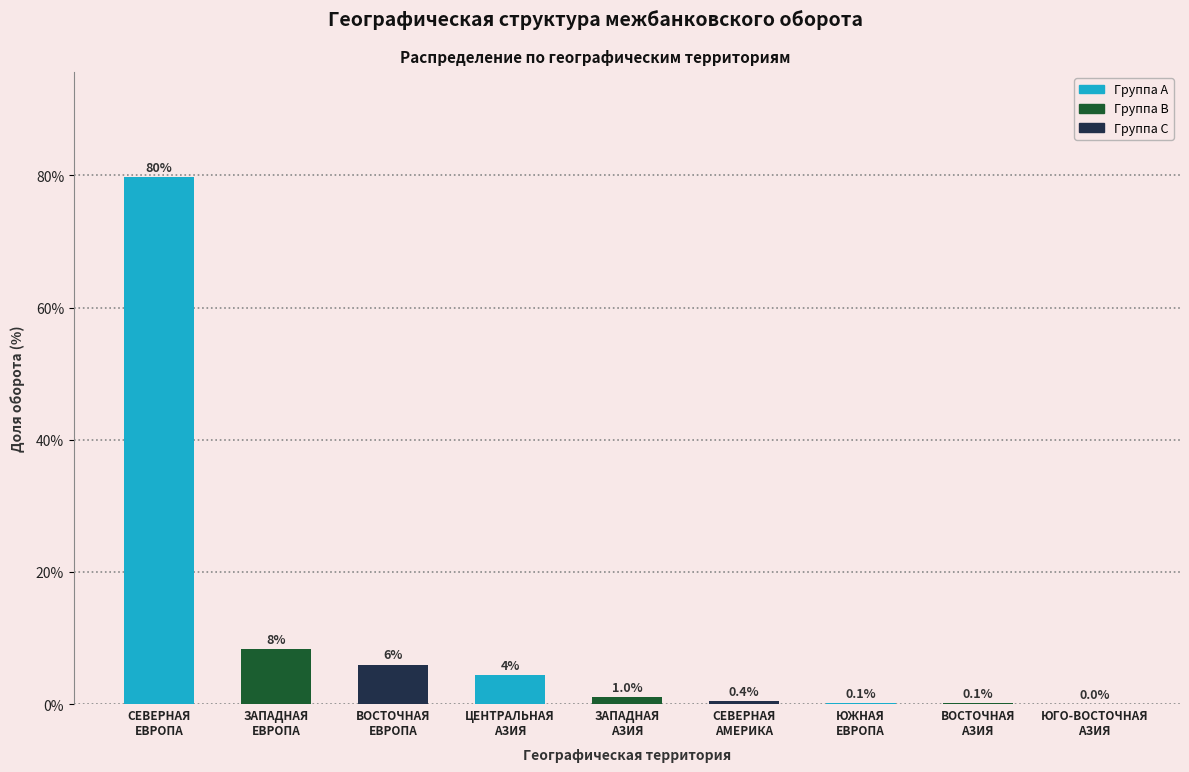

What is the greatest value displayed?

79.7